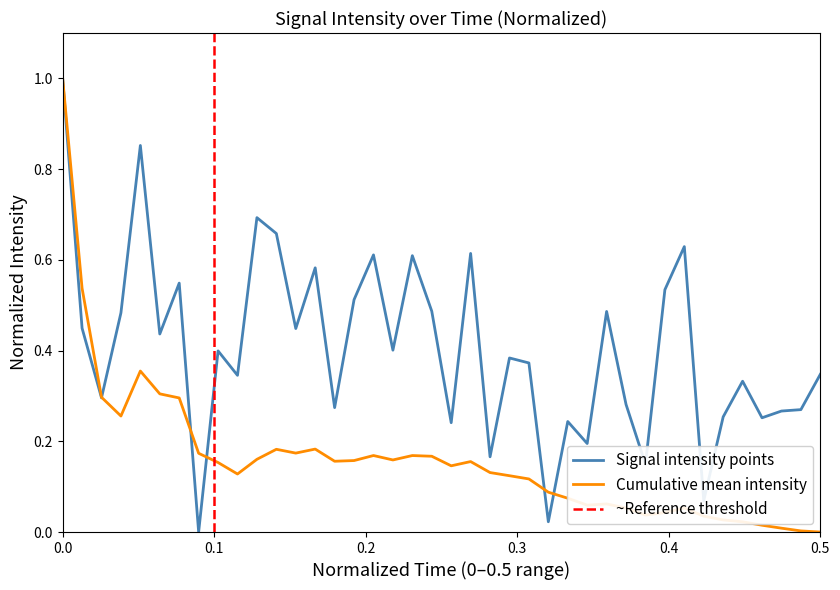

True or false: Cumulative mean intensity has a value of 1.7 at 0.0.

False